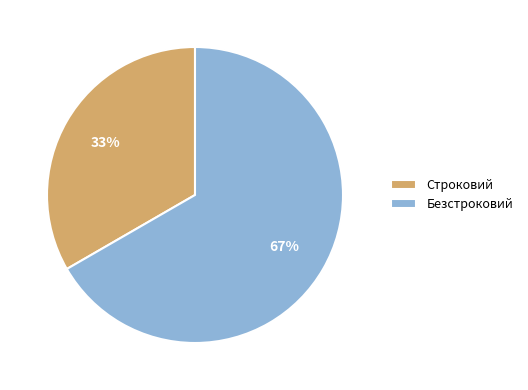

Rank the categories by value from highest to lowest.

Безстроковий, Строковий